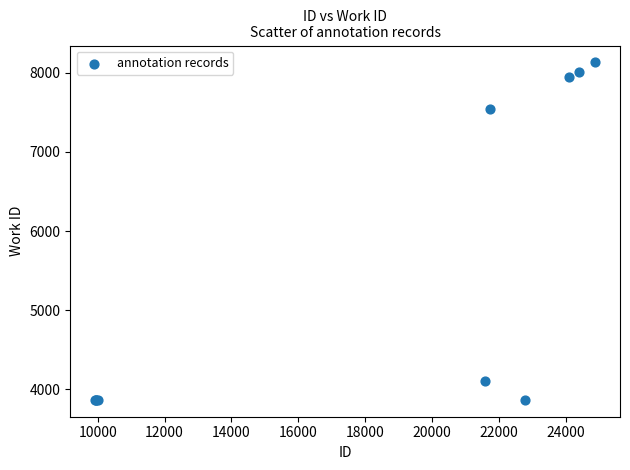

What Y value in the scatter plot is closest to 5998?

7543